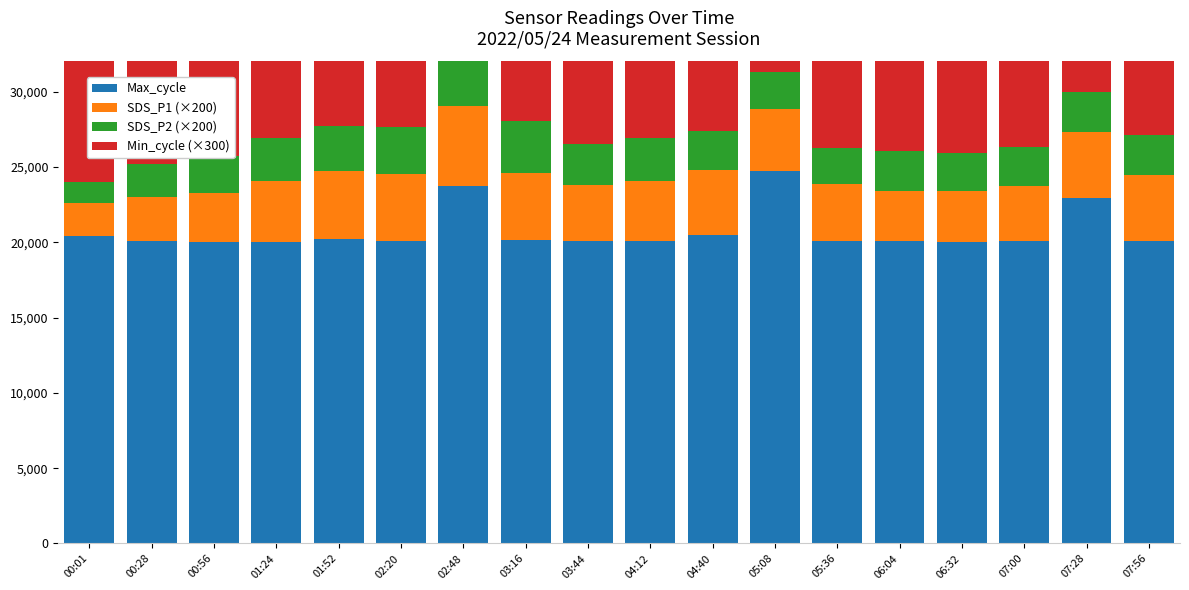

Read the Min_cycle (×300) value at 07:56.

8400